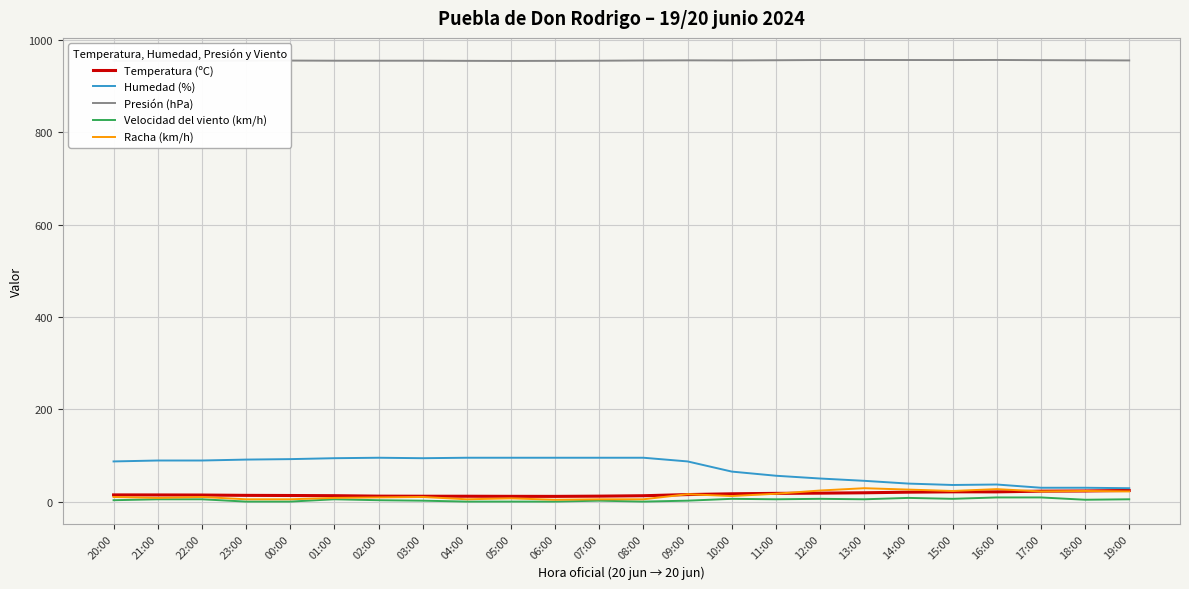

What is the difference between the maximum and second lowest values in the Velocidad del viento (km/h) series?

9.0